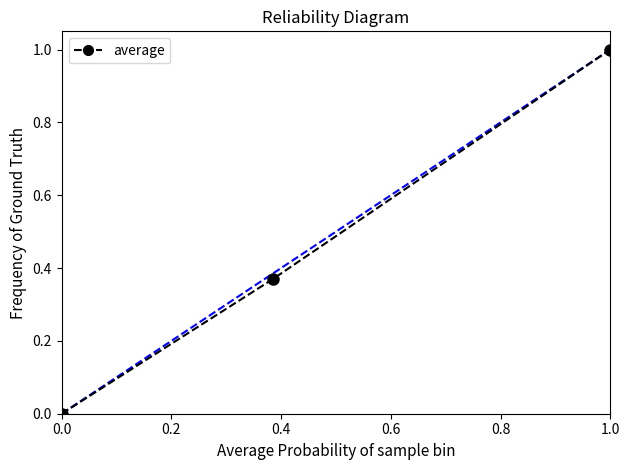

What is the value of the 3rd point from the left?

1.0